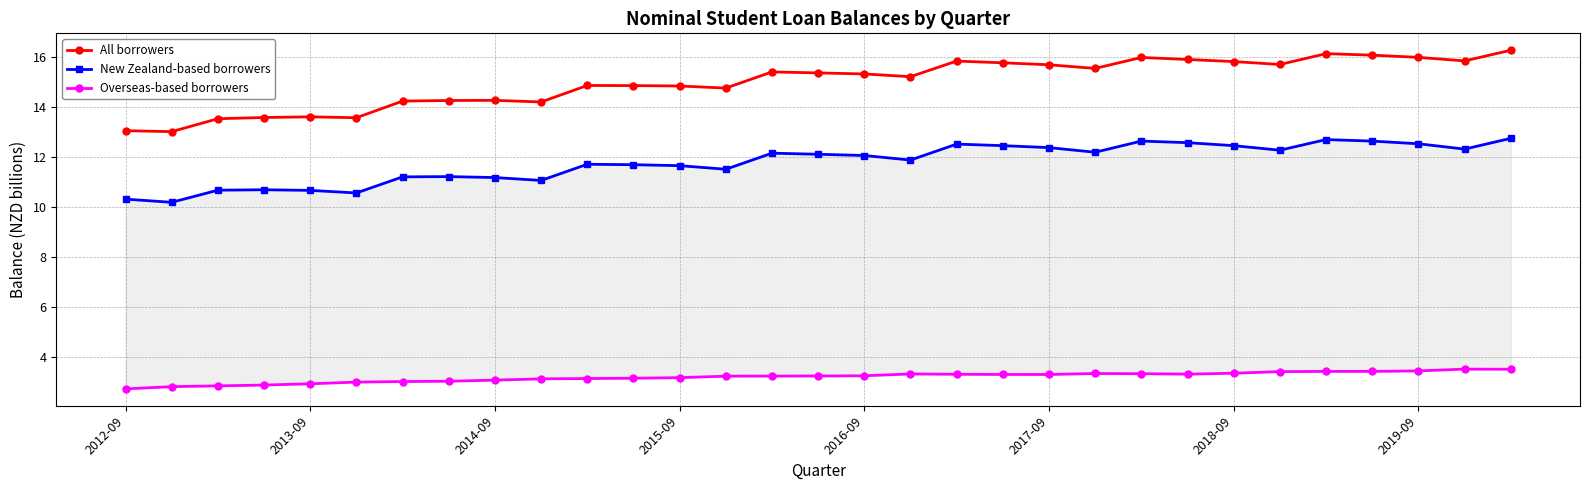

What is the value of the All borrowers point at the 23rd from the left?

16.0